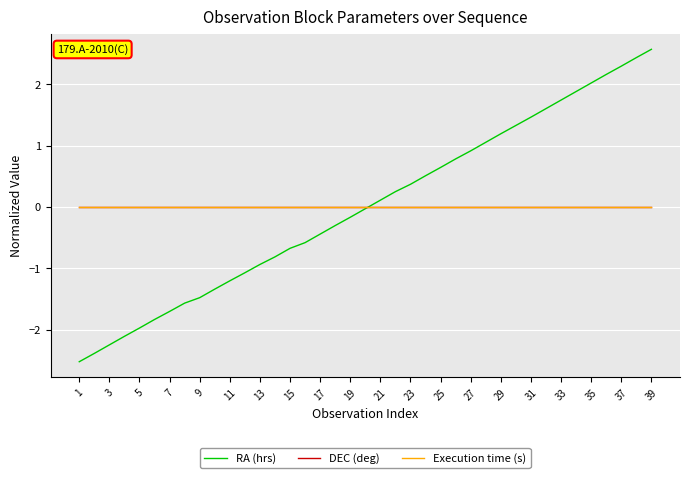

What is the maximum value shown in the chart?

2.6